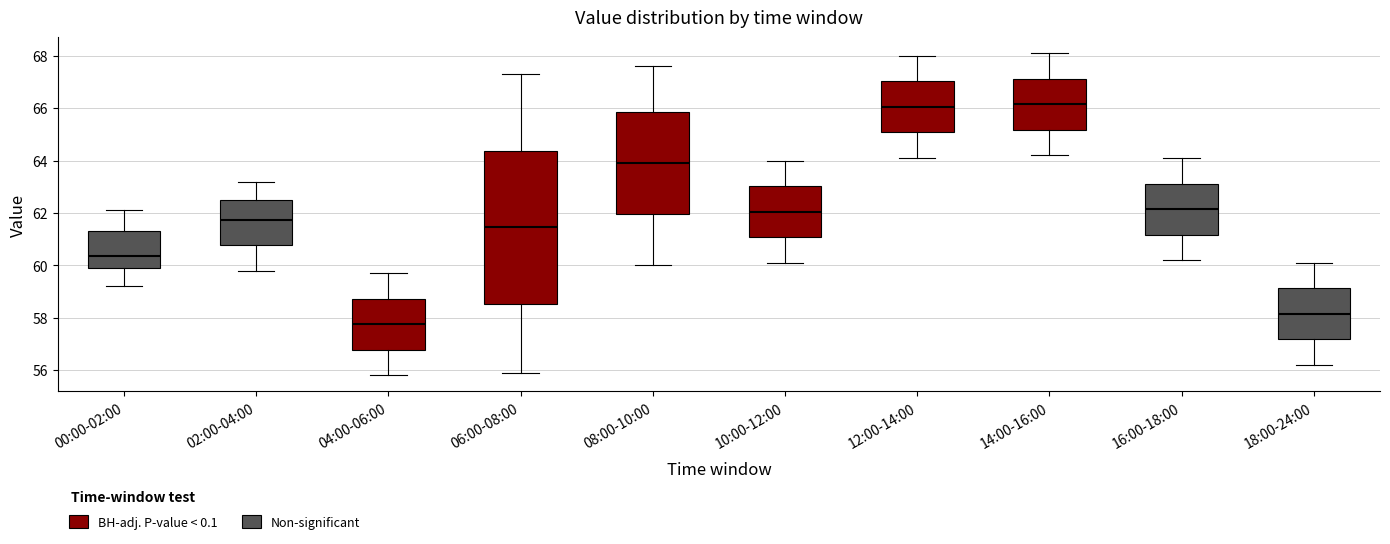

Reading left to right, read every box against the y-axis: the position of its median line, the range the box covers, and the ends of its whiskers. The values are not printed on the chart, so give them approximately, as read against the axis.

00:00-02:00: median 60.4, box 60.0 to 61.4, whiskers 59.2 to 62.2
02:00-04:00: median 61.8, box 60.8 to 62.6, whiskers 59.8 to 63.2
04:00-06:00: median 57.8, box 56.8 to 58.8, whiskers 55.8 to 59.8
06:00-08:00: median 61.4, box 58.6 to 64.4, whiskers 56.0 to 67.4
08:00-10:00: median 64.0, box 62.0 to 65.8, whiskers 60.0 to 67.6
10:00-12:00: median 62.0, box 61.0 to 63.0, whiskers 60.2 to 64.0
12:00-14:00: median 66.0, box 65.0 to 67.0, whiskers 64.2 to 68.0
14:00-16:00: median 66.2, box 65.2 to 67.2, whiskers 64.2 to 68.2
16:00-18:00: median 62.2, box 61.2 to 63.2, whiskers 60.2 to 64.2
18:00-24:00: median 58.2, box 57.2 to 59.2, whiskers 56.2 to 60.2